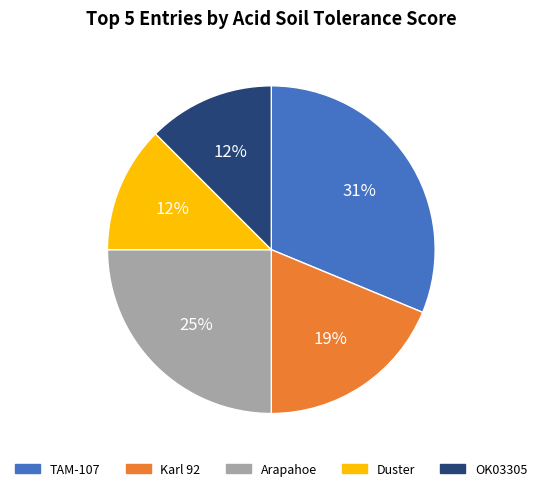

Approximately how many times larger is the value at Arapahoe compared to Karl 92?

1.3